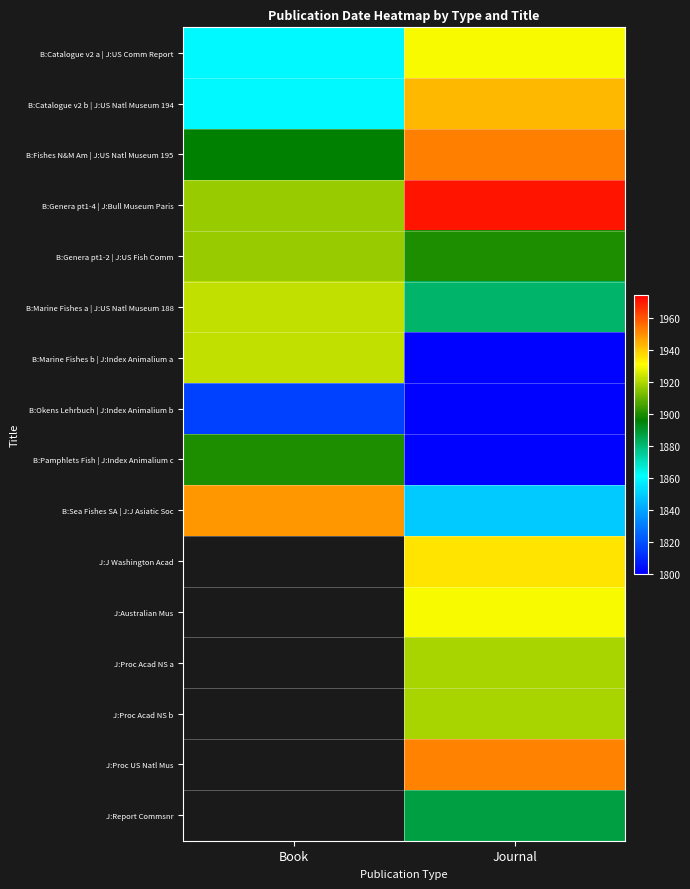

The value of B:Catalogue v2 a | J:US Comm Report at Journal is 2651.4. True or false?

False